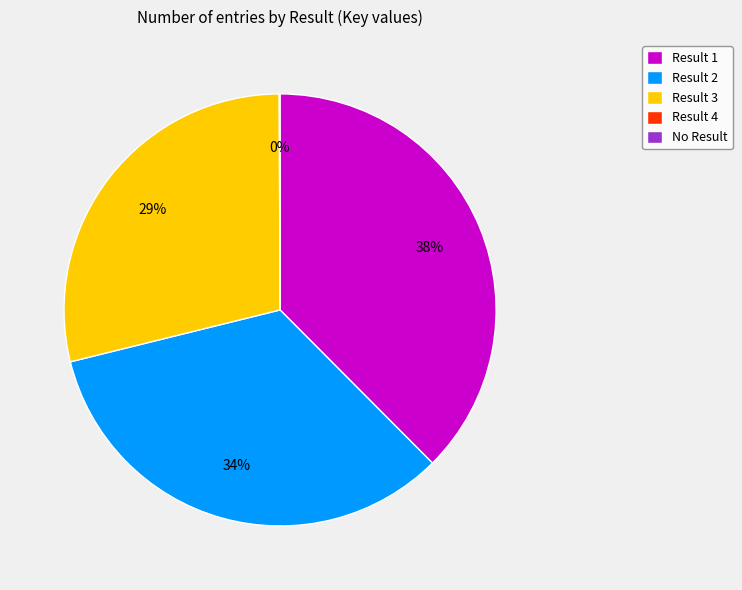

To the nearest percent, what is the average slice percentage?

25%